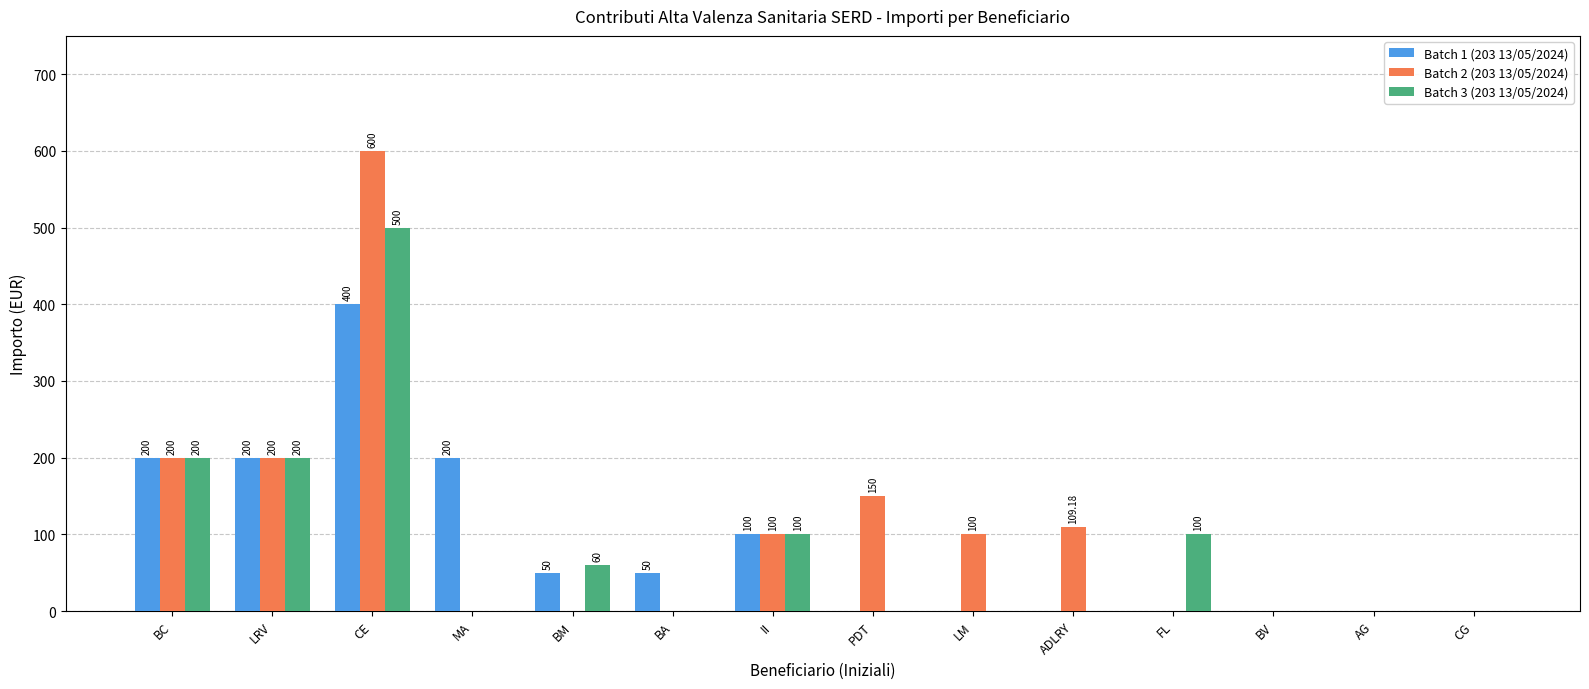

Reading left to right, list all the values displayed in this chart.

Batch 1 (203 13/05/2024): BC=200.0	LRV=200.0	CE=400.0	MA=200.0	BM=50.0	BA=50.0	II=100.0	PDT=0.0	LM=0.0	ADLRY=0.0	FL=0.0	BV=0.0	AG=0.0	CG=0.0
Batch 2 (203 13/05/2024): BC=200.0	LRV=200.0	CE=600.0	MA=0.0	BM=0.0	BA=0.0	II=100.0	PDT=150.0	LM=100.0	ADLRY=109.2	FL=0.0	BV=0.0	AG=0.0	CG=0.0
Batch 3 (203 13/05/2024): BC=200.0	LRV=200.0	CE=500.0	MA=0.0	BM=60.0	BA=0.0	II=100.0	PDT=0.0	LM=0.0	ADLRY=0.0	FL=100.0	BV=0.0	AG=0.0	CG=0.0